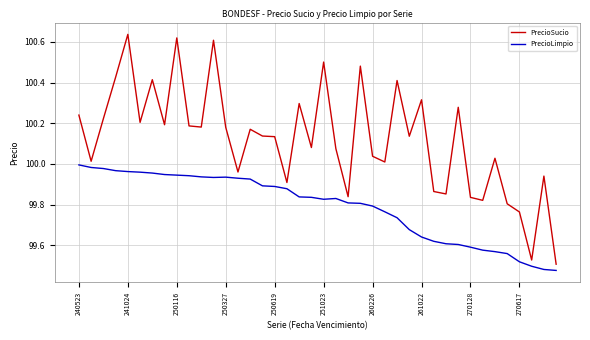

True or false: PrecioSucio and PrecioLimpio cross at least once.

False